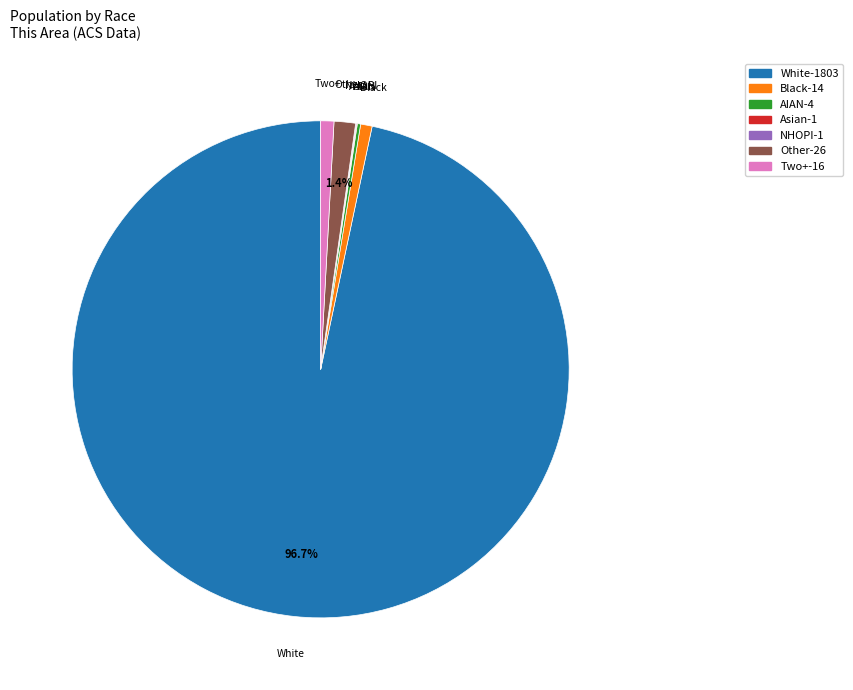

Is there any slice that represents more than half of the pie?

Yes